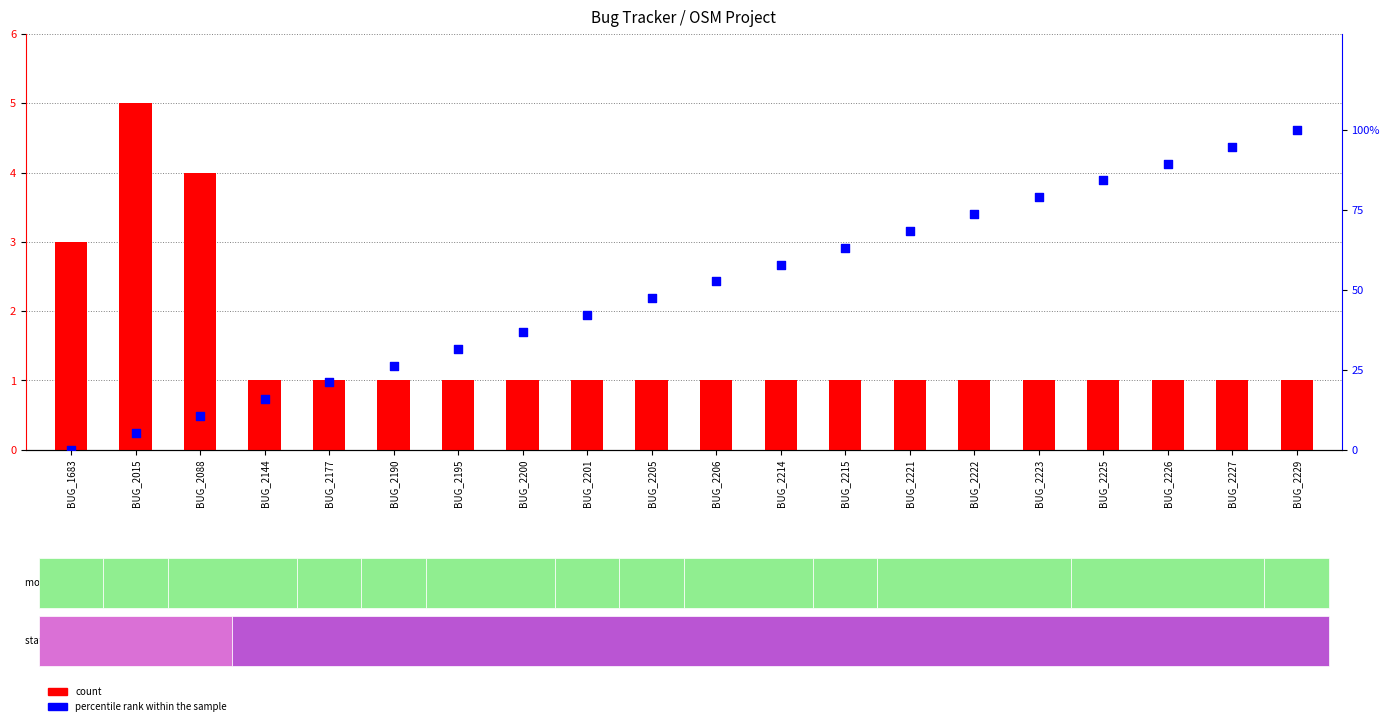

At which category is the sum across all series the highest?

BUG_2229